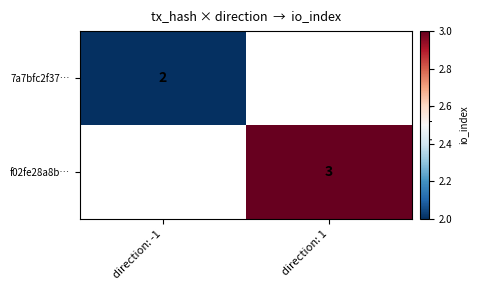

Is it true that 7a7bfc2f37… equals 2 at direction: -1?

True